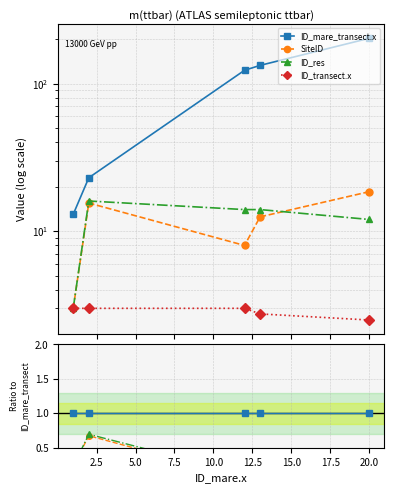

Is it true that ID_transect.x equals 0.0 at 7.5?

False